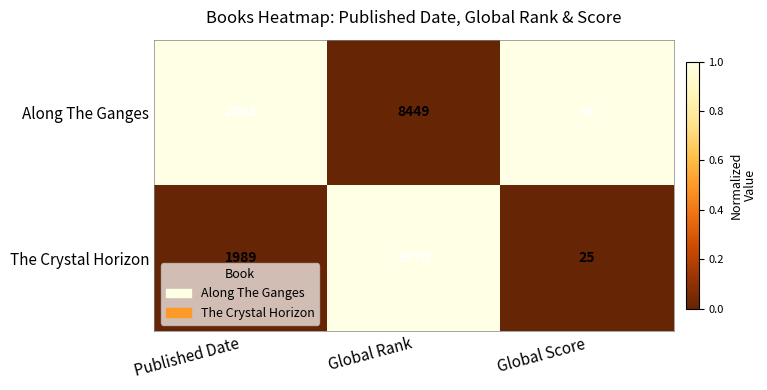

At which category is the sum across all series the highest?

Global Rank